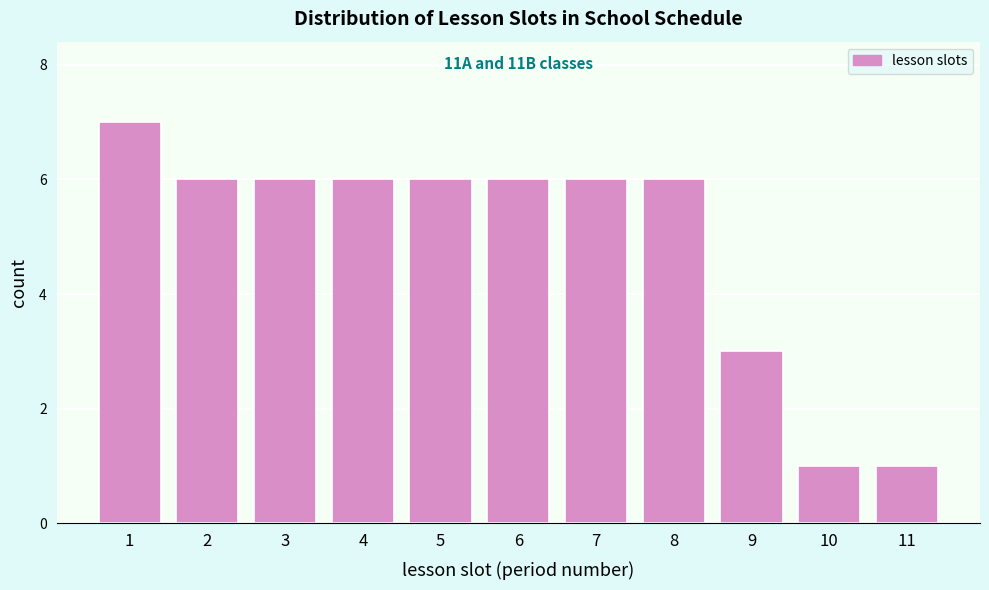

Reading right to left, extract all data points from this chart.

11=1	10=1	9=3	8=6	7=6	6=6	5=6	4=6	3=6	2=6	1=7